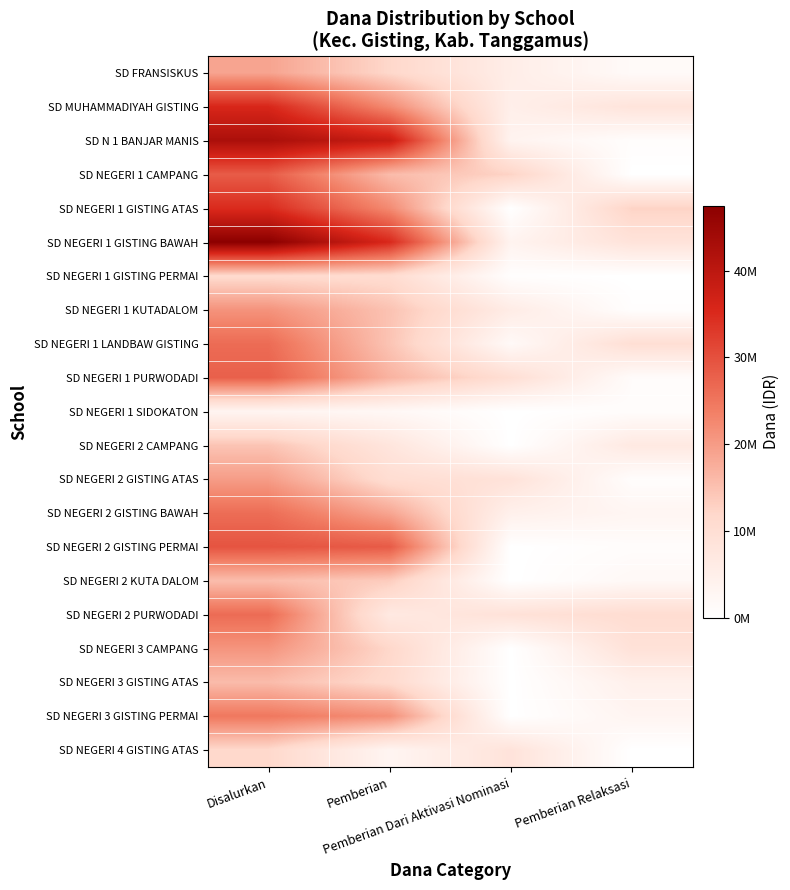

Which has a higher value, Pemberian Dari Aktivasi Nominasi or Pemberian?

Pemberian